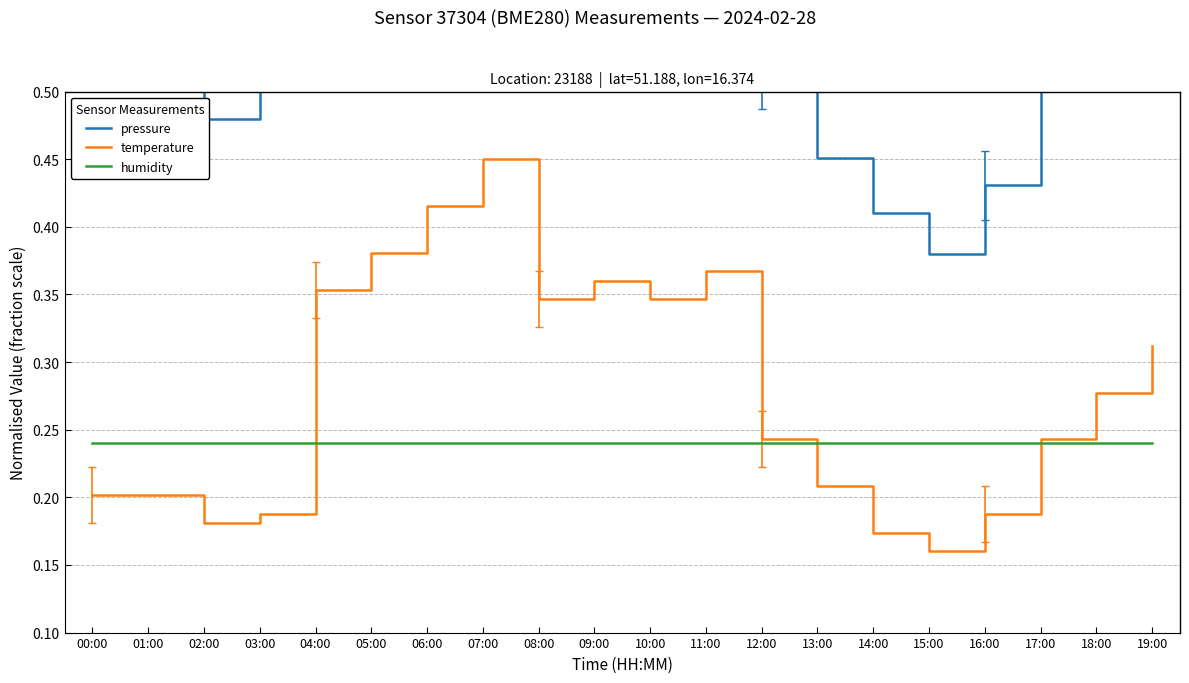

Rank the series at 05:00 from highest to lowest value.

pressure, temperature, humidity